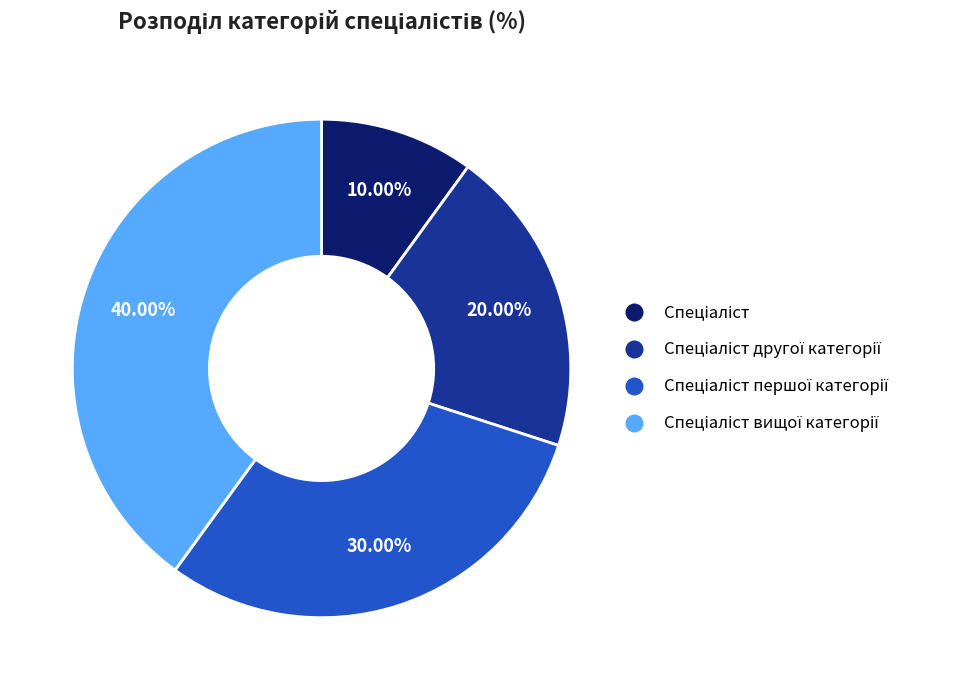

Is there a majority slice in this chart?

No